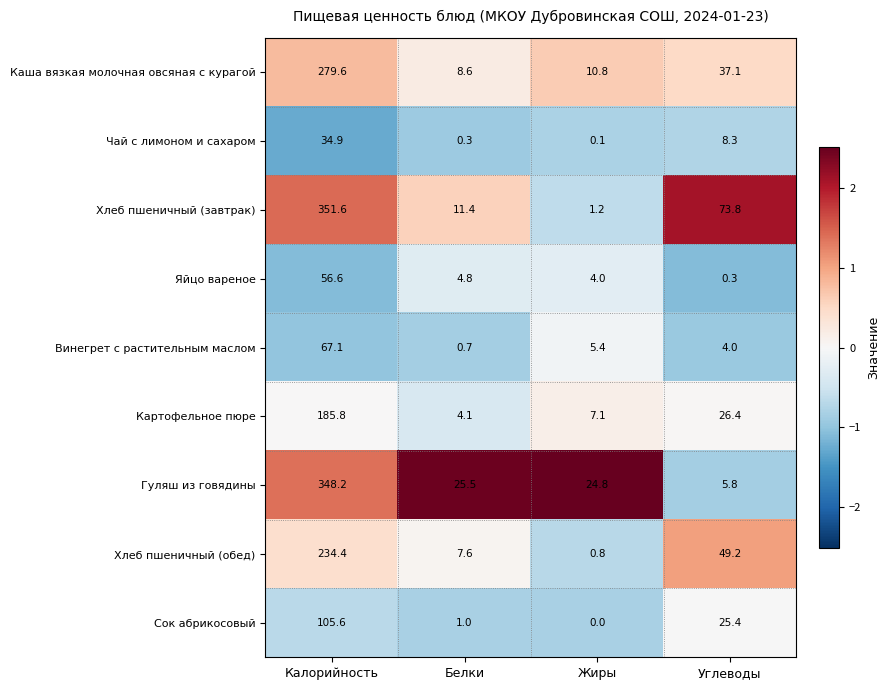

What is the difference between the Чай с лимоном и сахаром values at Жиры and Калорийность?

34.8